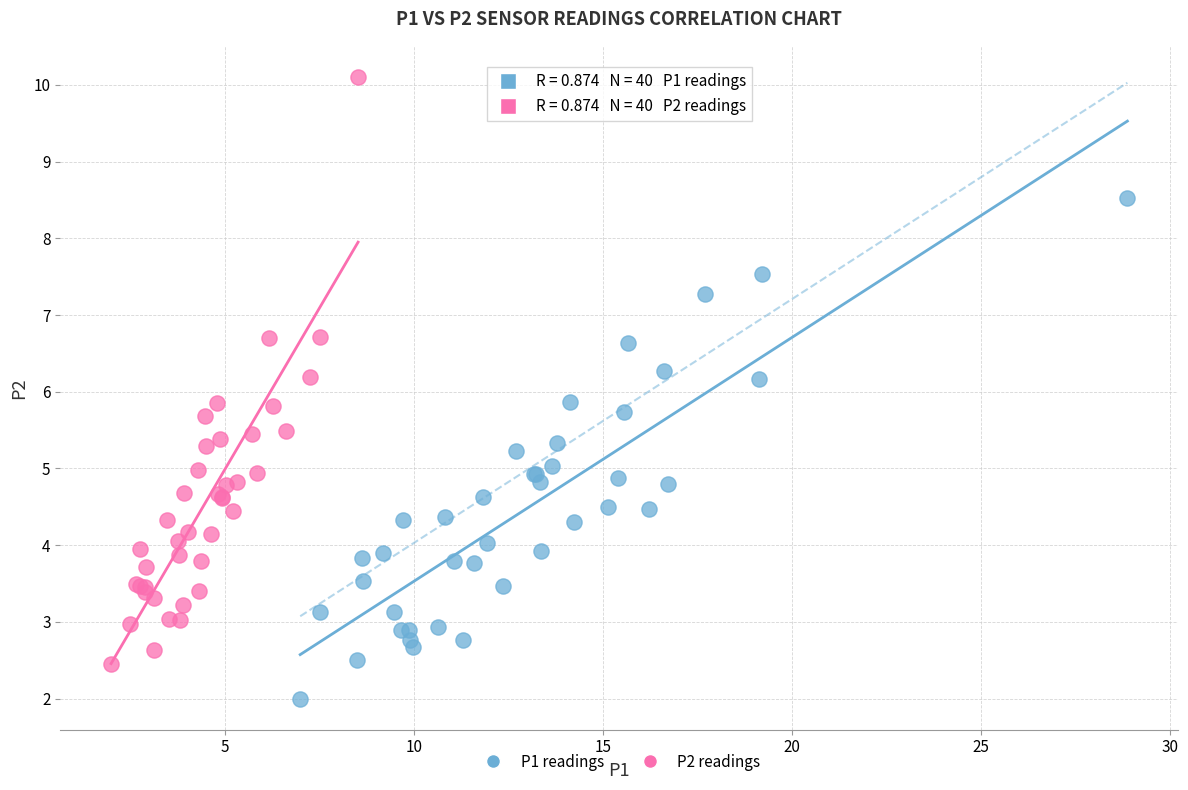

Which series contains the lowest Y value?

P1 readings